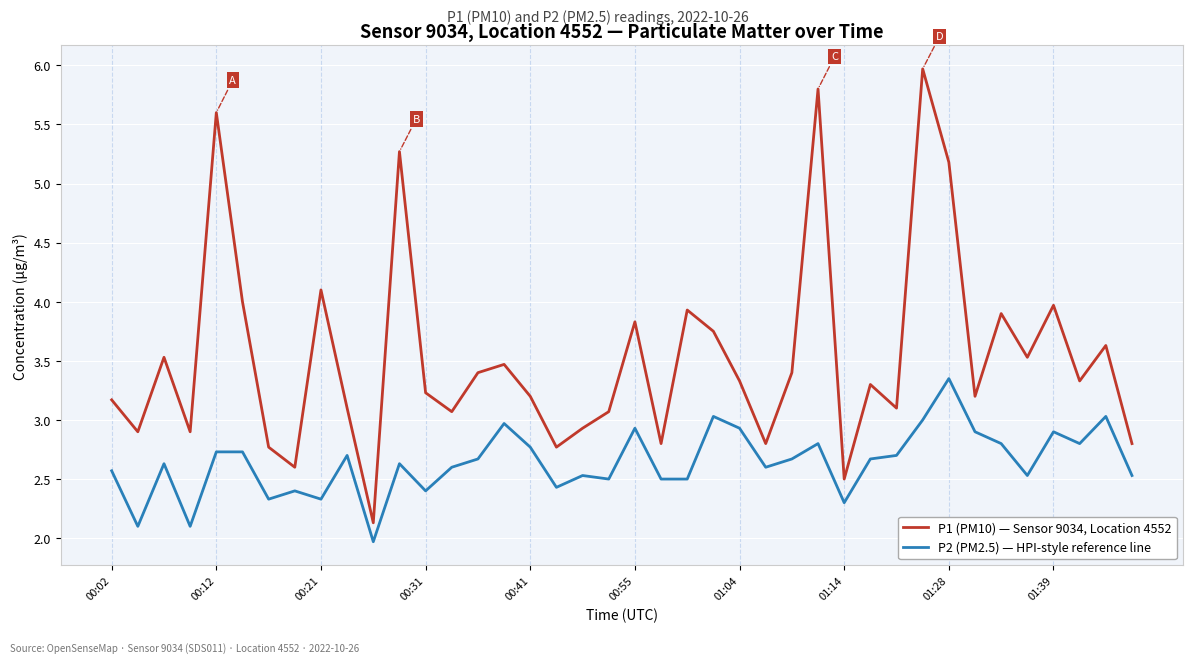

Rank the series by their maximum value, from highest to lowest.

P1 (PM10) — Sensor 9034, Location 4552, P2 (PM2.5) — HPI-style reference line